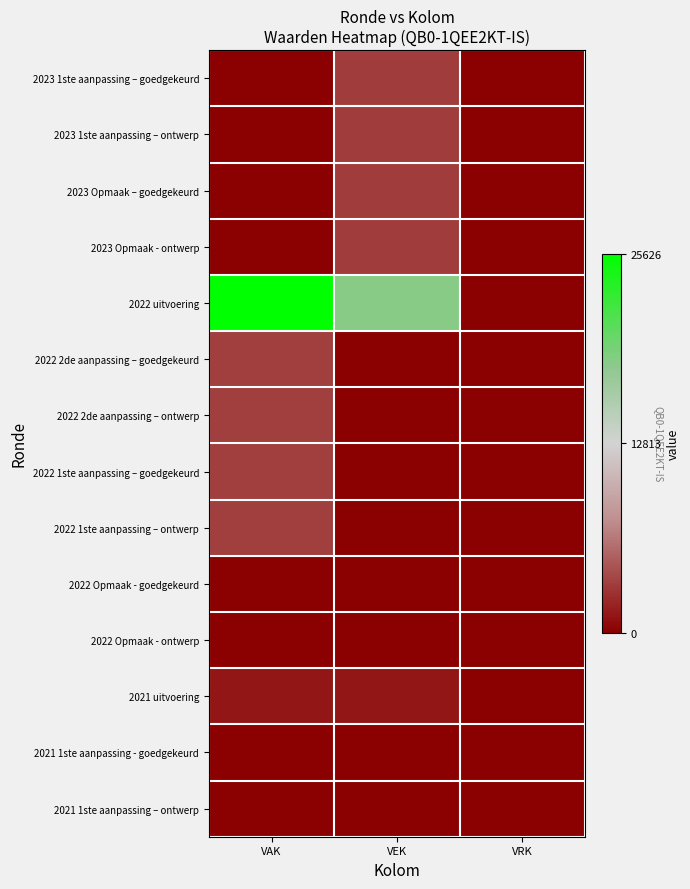

How many distinct data groups are displayed?

14